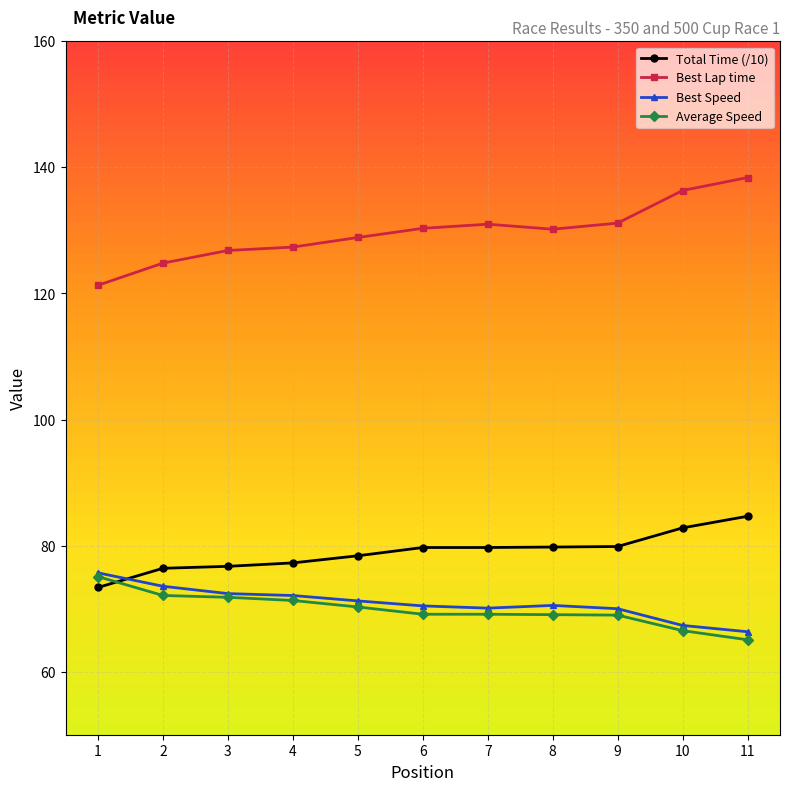

What is the minimum value for Best Lap time?

121.3